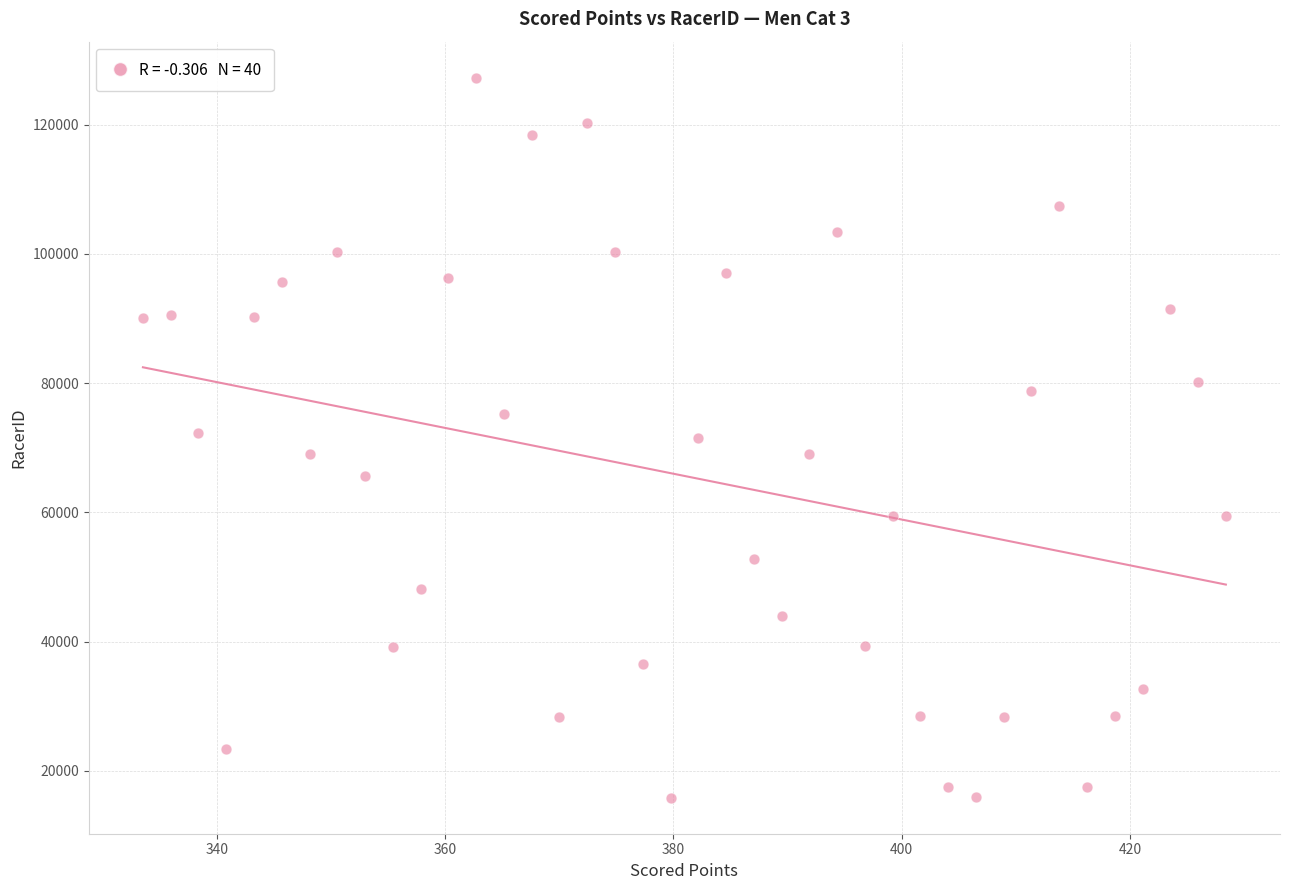

What is the range of Y values (max minus min)?

111439